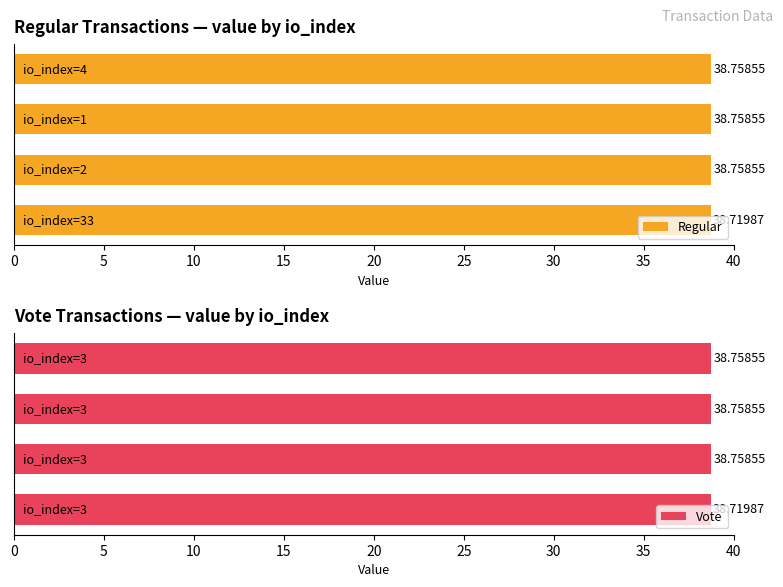

What is the approximate value of Vote at 0?

38.7